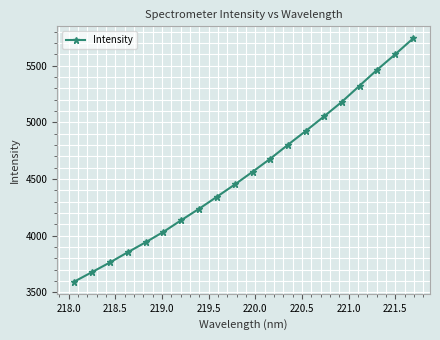

What is the minimum value shown in the chart?

3593.6